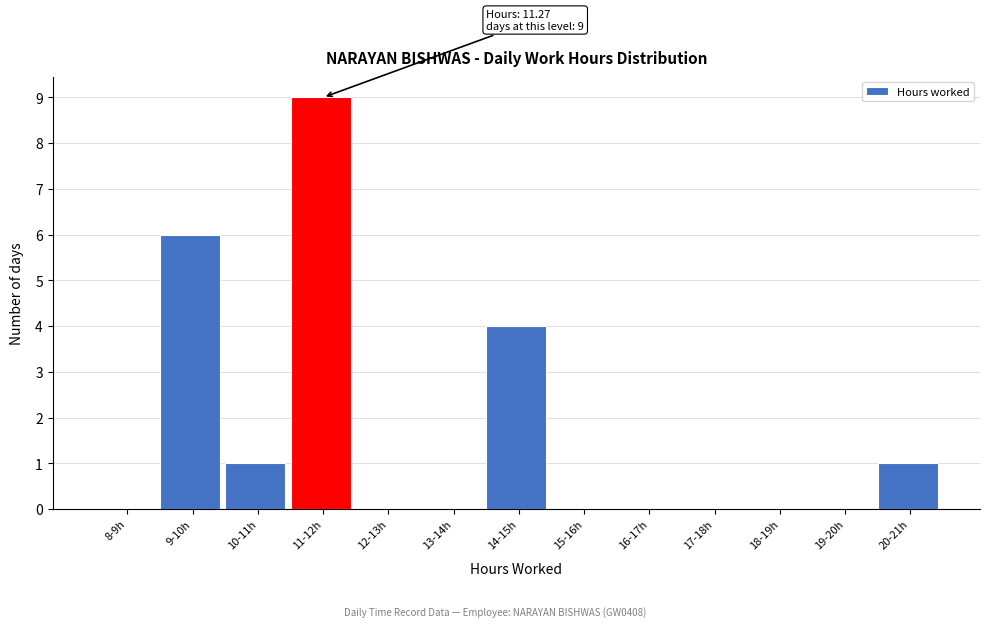

Reading right to left, extract all data points from this chart.

20-21h=1	19-20h=0	18-19h=0	17-18h=0	16-17h=0	15-16h=0	14-15h=4	13-14h=0	12-13h=0	11-12h=9	10-11h=1	9-10h=6	8-9h=0